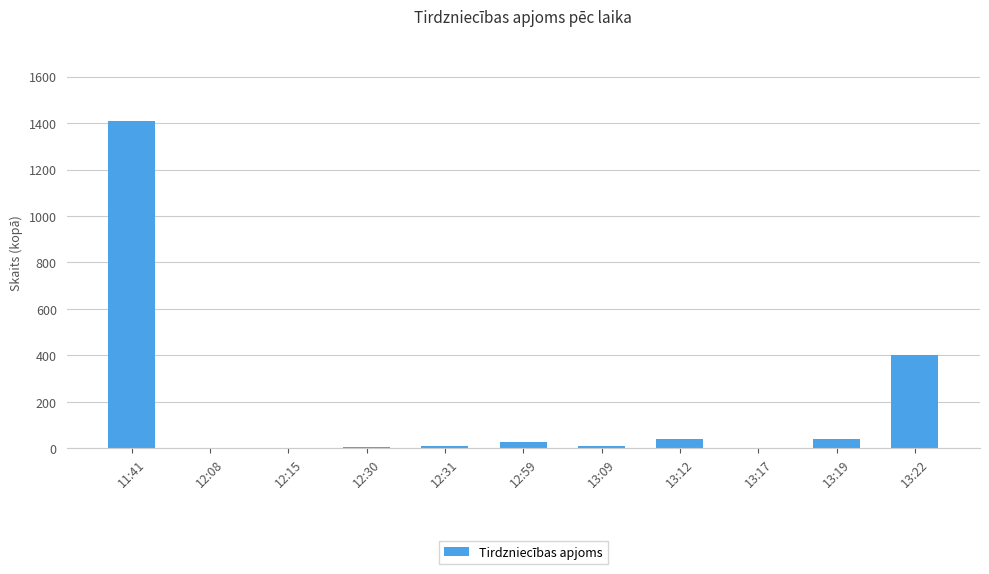

At which label is the value closest to 704?

13:22